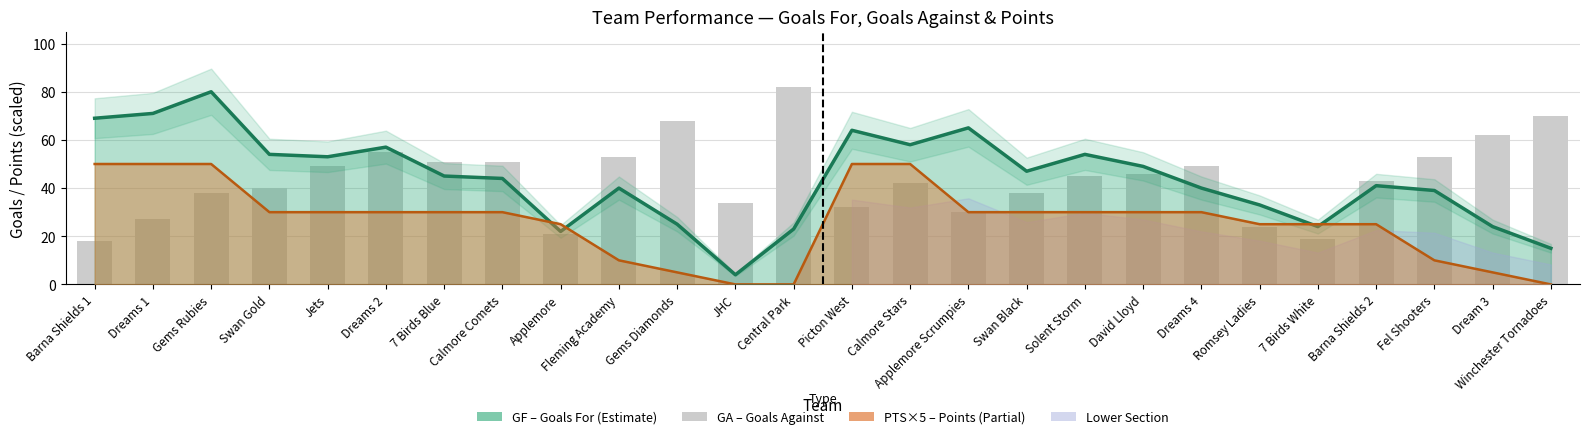

Does the chart contain stacked bars?

No